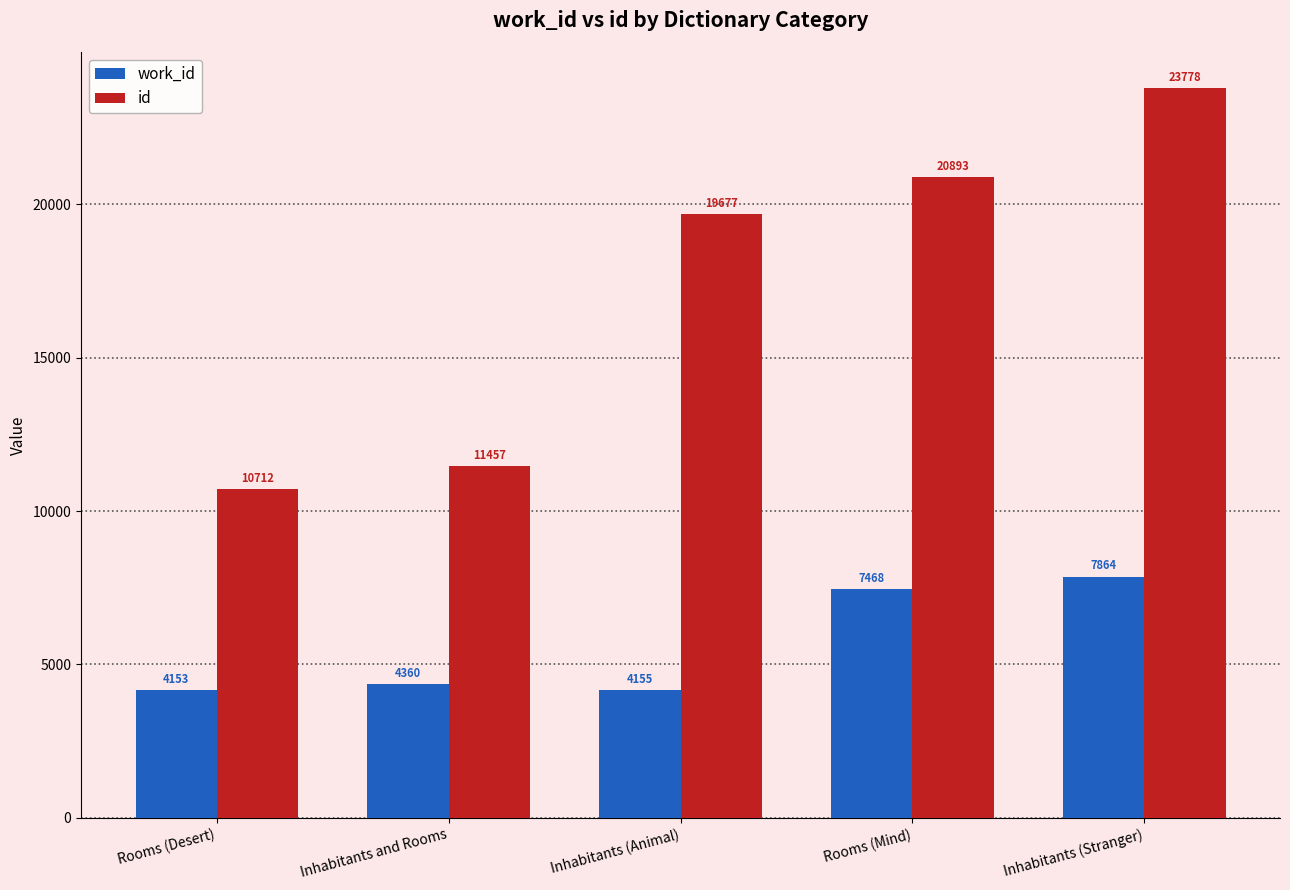

What is the approximate value of work_id at Inhabitants and Rooms, to the nearest 50?

4350